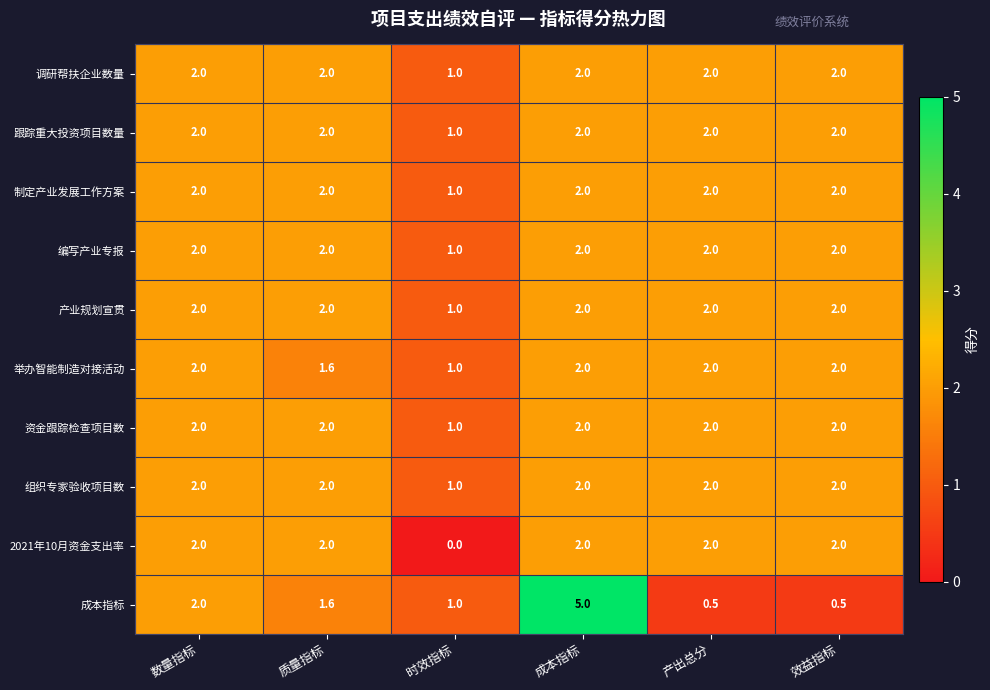

What is the sum of the 调研帮扶企业数量 values at 质量指标 and 效益指标?

4.0